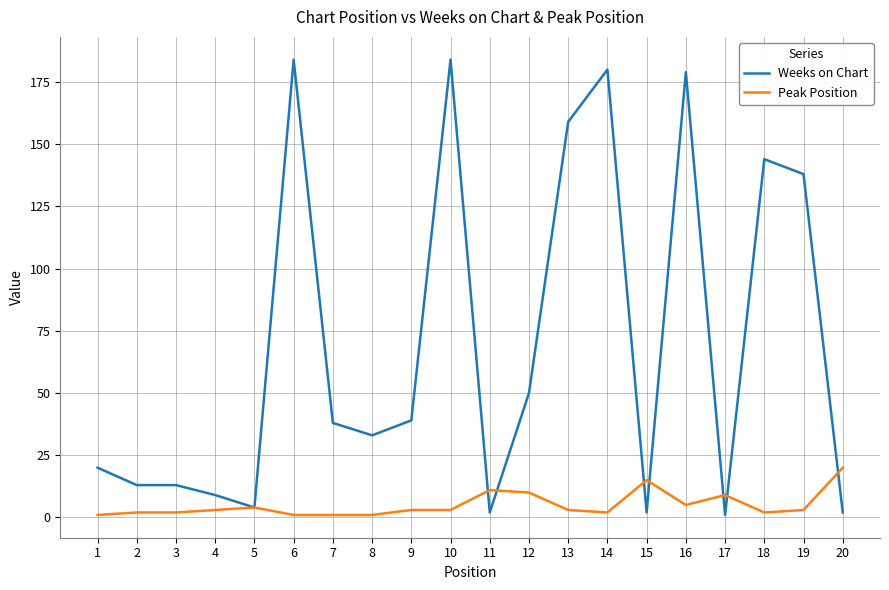

What are all the series names shown in the legend?

Weeks on Chart, Peak Position